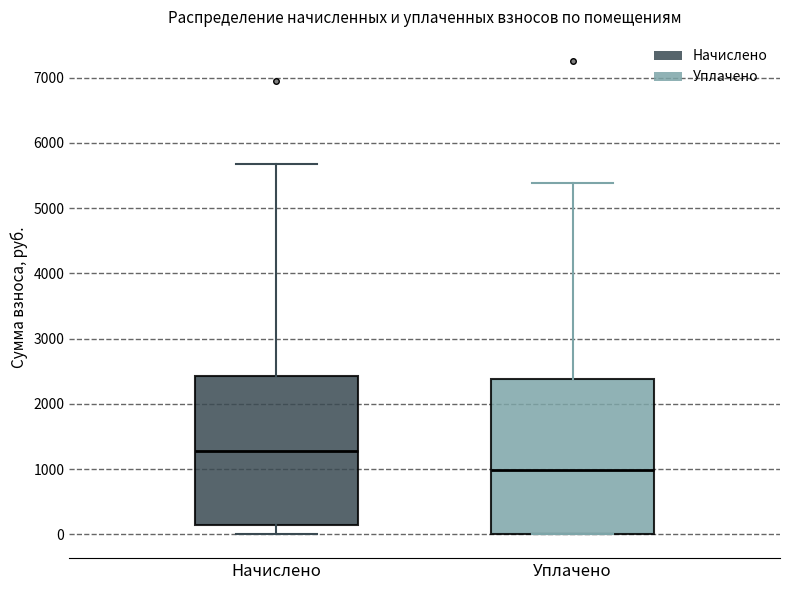

Which box's median line is the lowest?

Уплачено